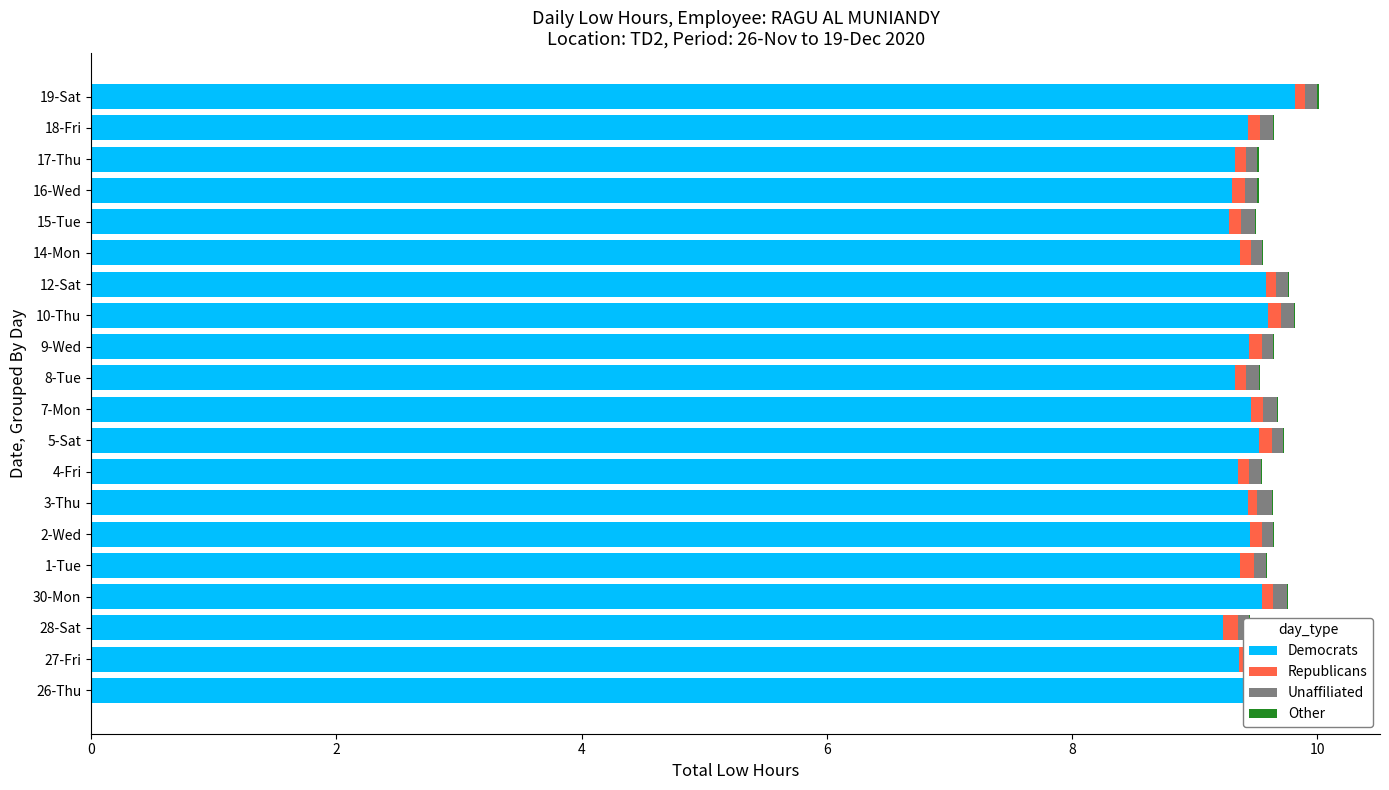

What is the sum of the Democrats values at 28-Sat and 18-Fri?

18.7